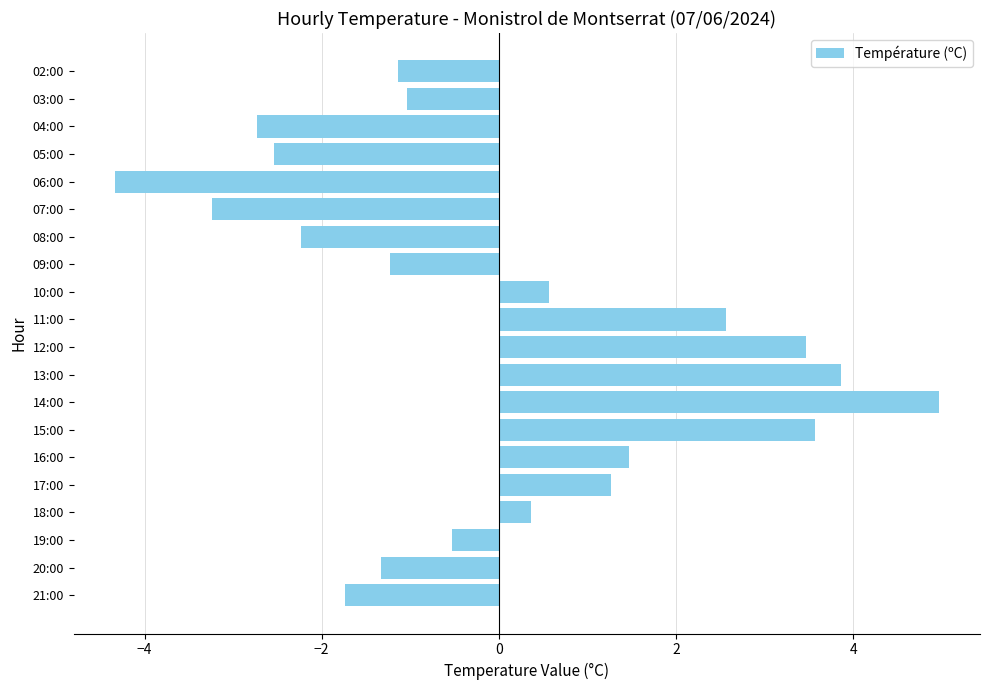

List the labels in order of value, smallest first.

06:00, 07:00, 04:00, 05:00, 08:00, 21:00, 20:00, 09:00, 02:00, 03:00, 19:00, 18:00, 10:00, 17:00, 16:00, 11:00, 12:00, 15:00, 13:00, 14:00